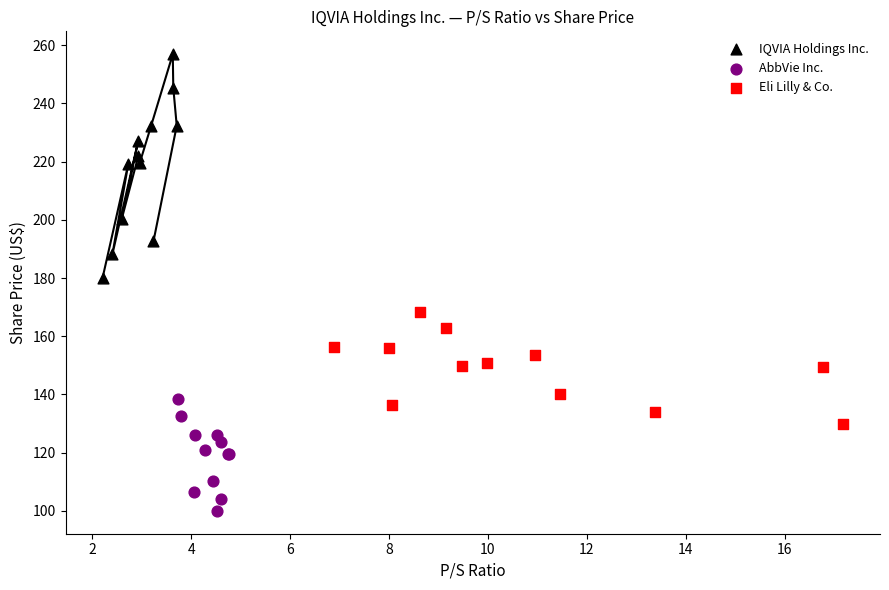

Which series contains the highest Y value?

IQVIA Holdings Inc.